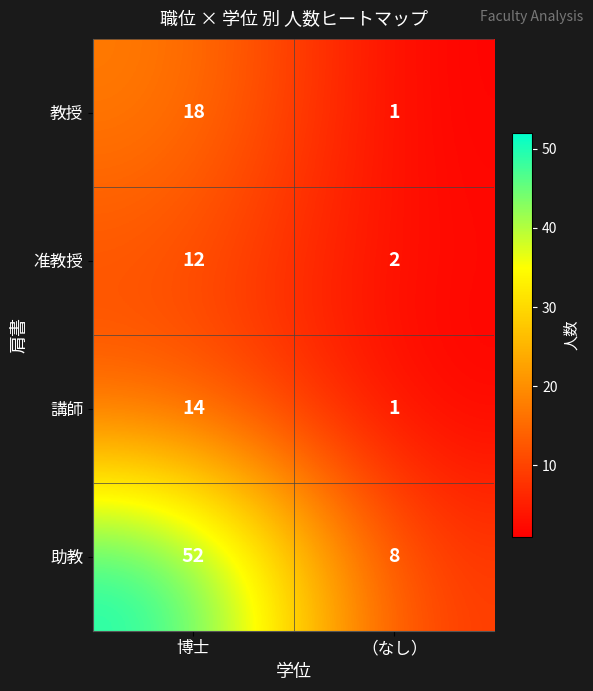

What is the greatest value displayed?

52